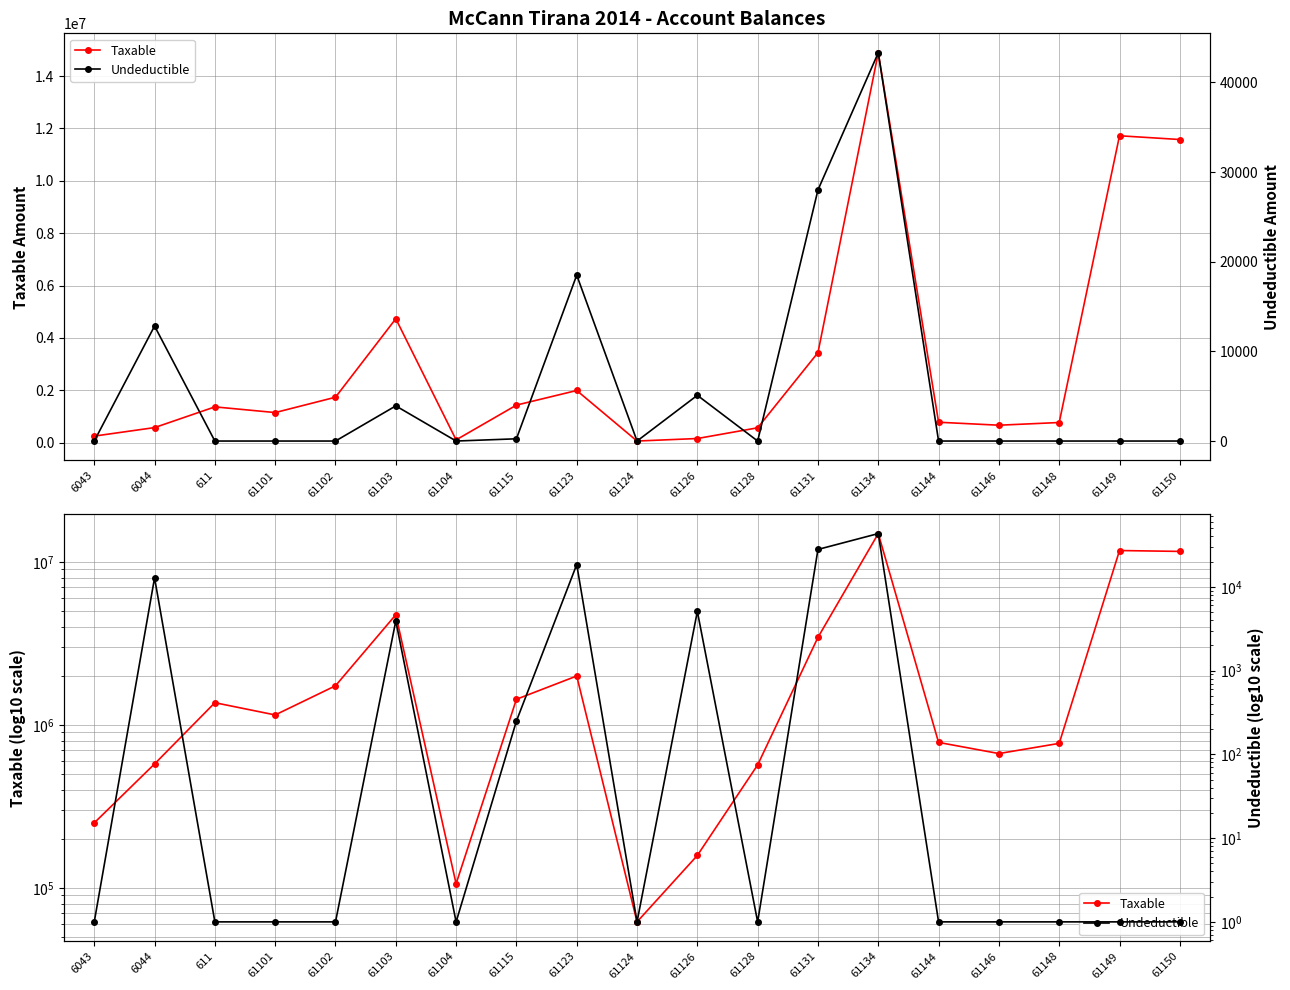

How many series are shown in this chart?

2